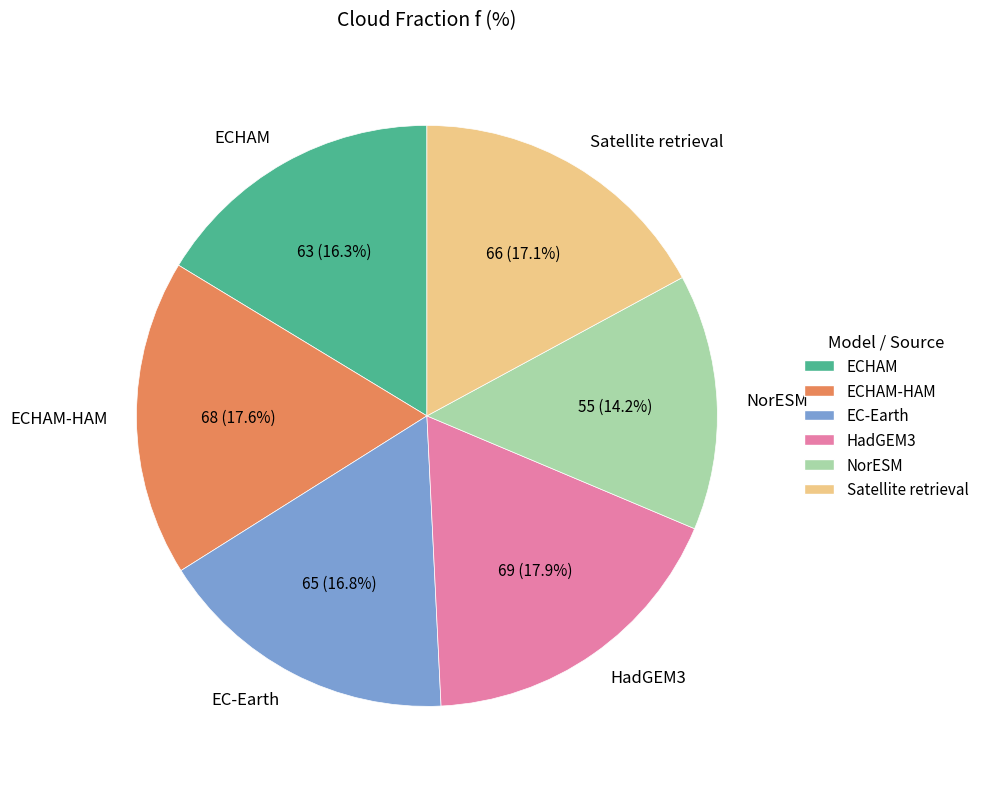

Which slice is the smallest?

NorESM